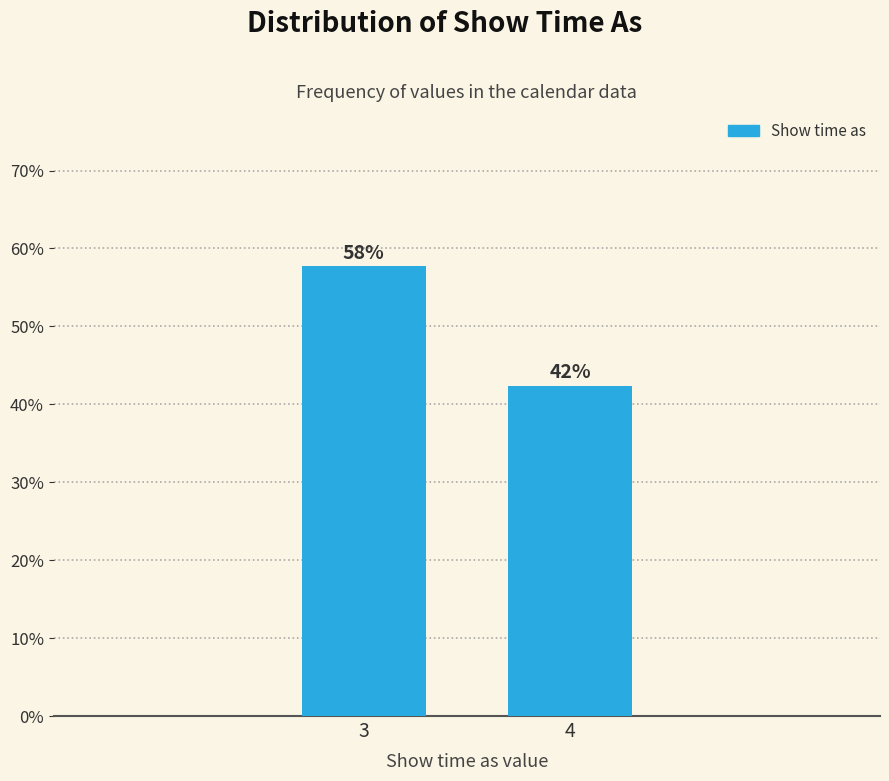

Are the bars horizontal?

No